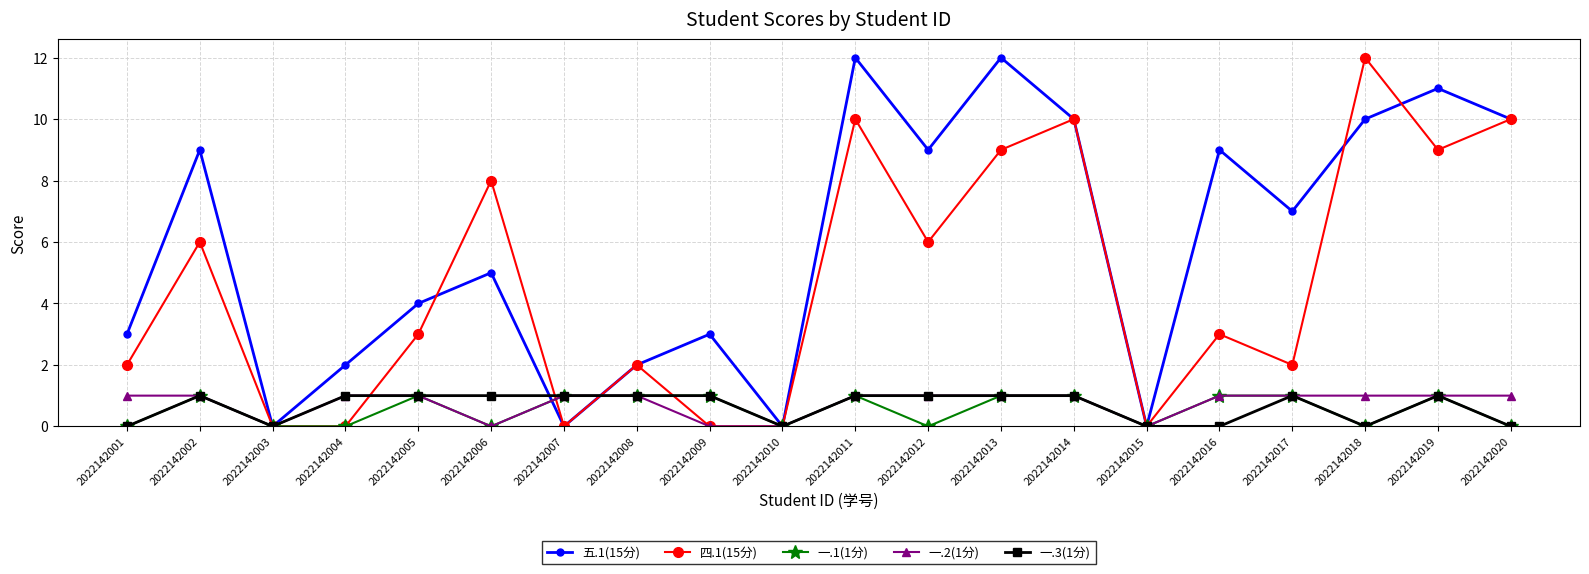

What is the total value across all series at 2022142006?

14